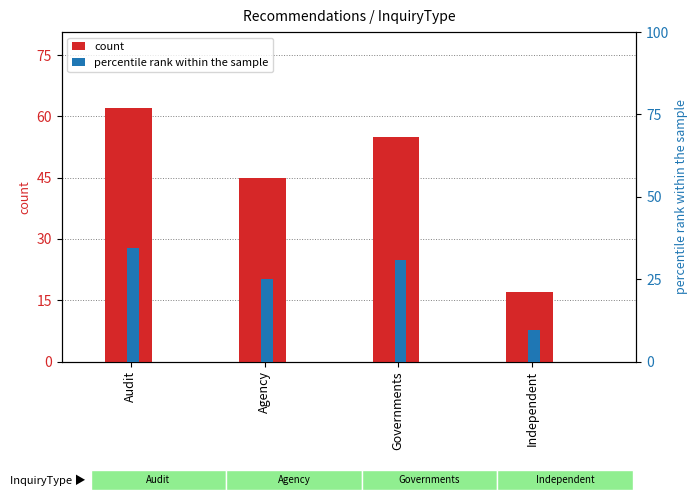

What is the label of the 3rd bar from the right?

Agency